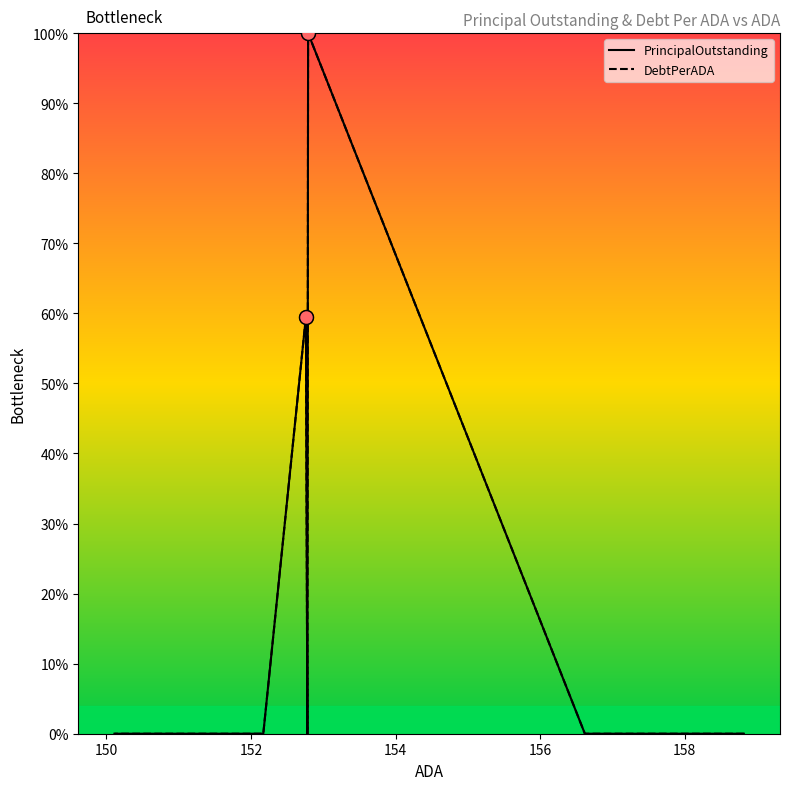

True or false: PrincipalOutstanding and DebtPerADA cross at least once.

False